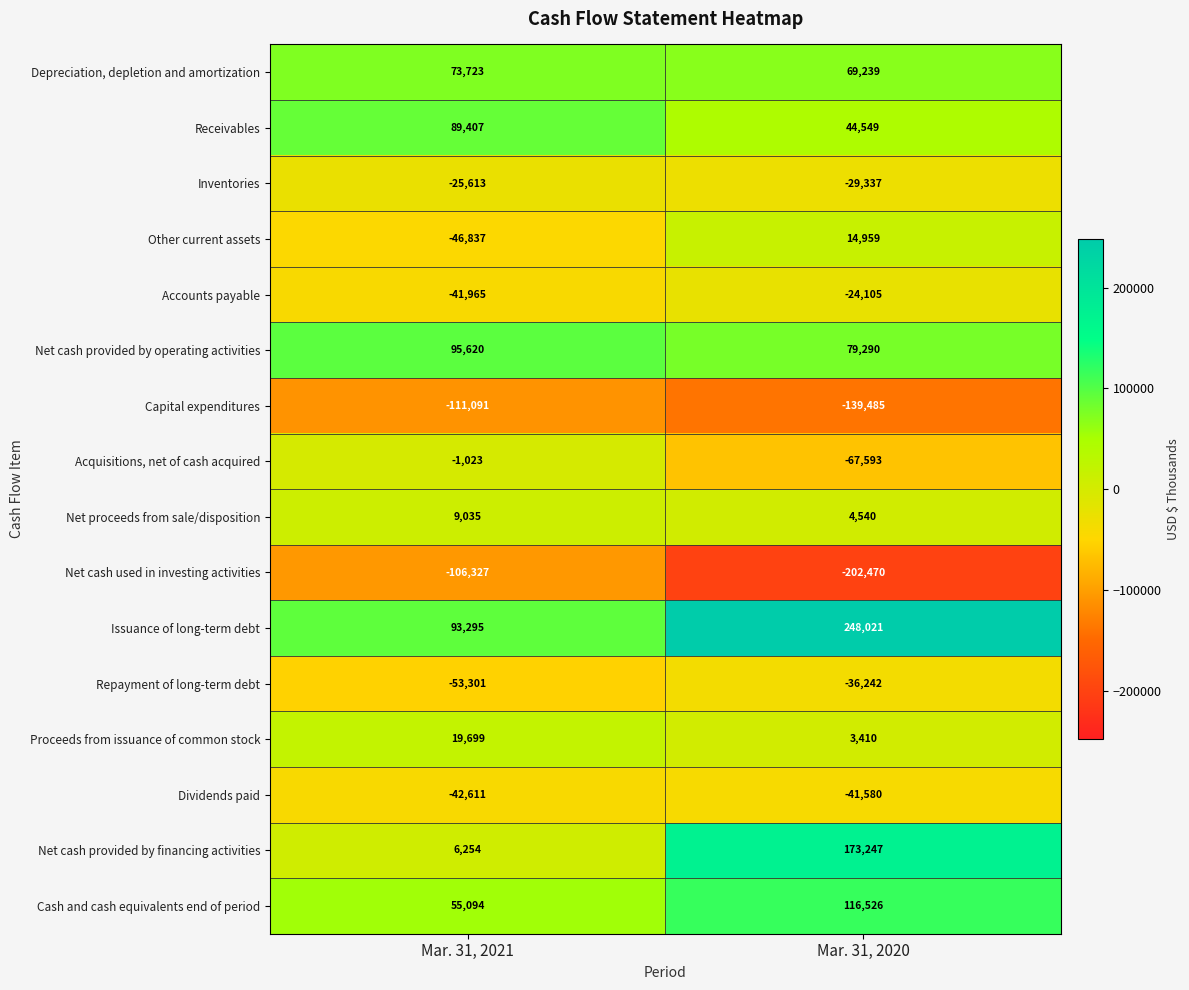

True or false: Depreciation, depletion and amortization has a value of 111769 at Mar. 31, 2020.

False